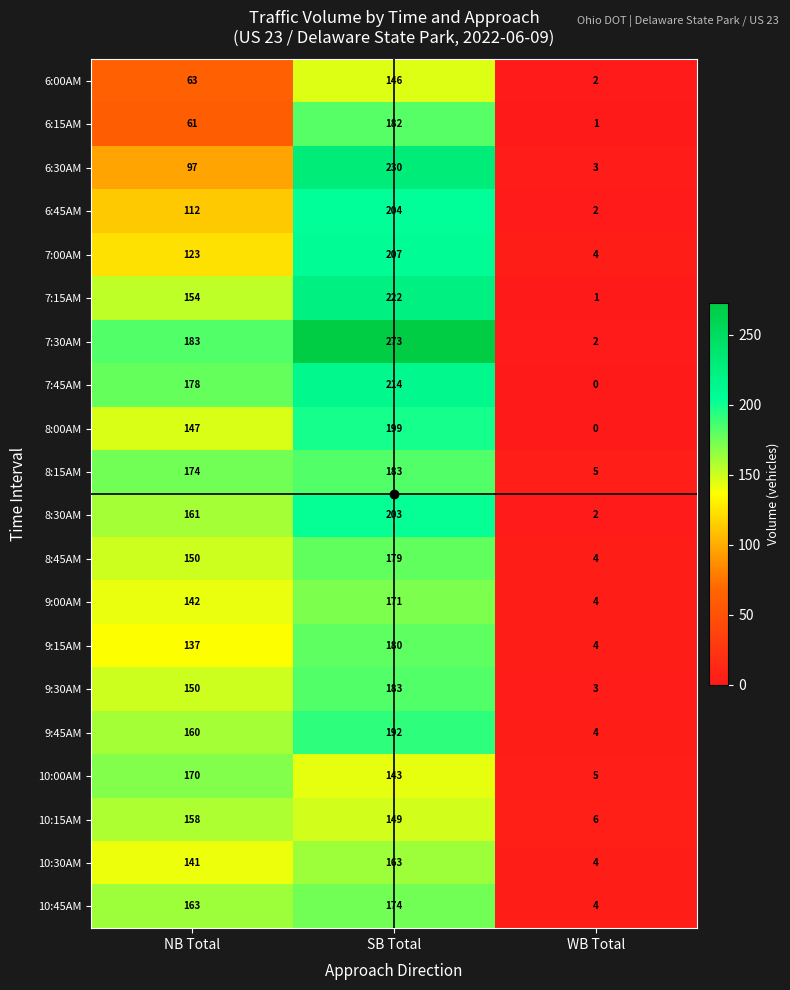

The value of 7:30AM at NB Total is 279. True or false?

False